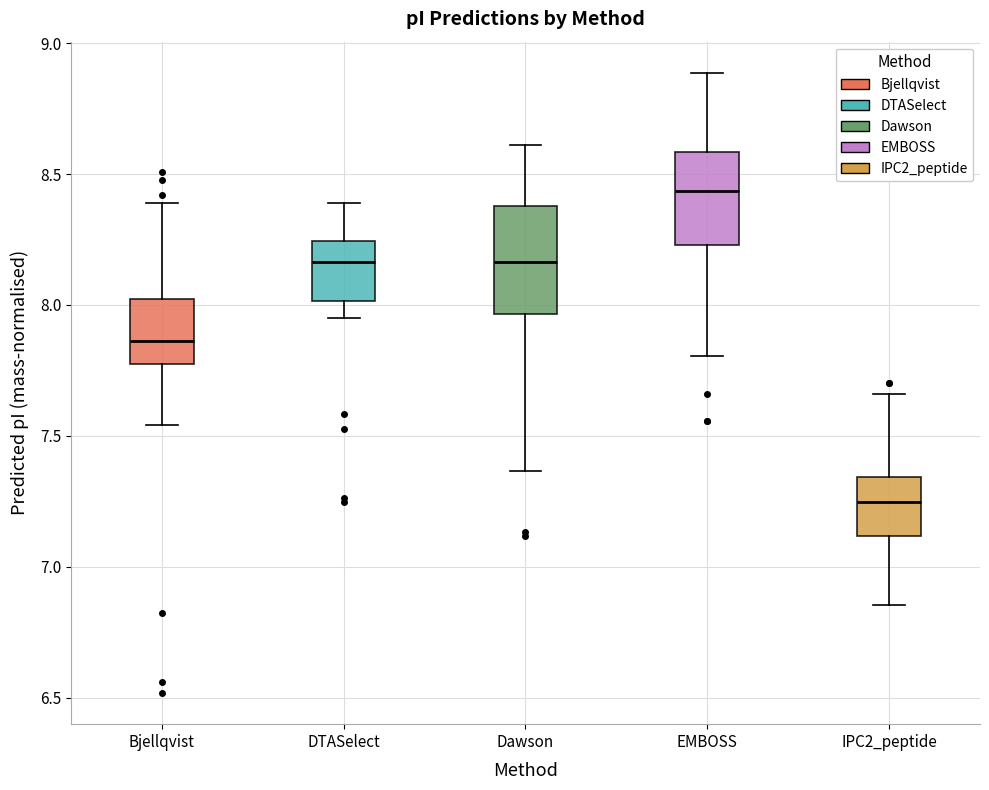

Reading left to right, transcribe this box plot: for each box, give where its median line is, the range the box spans, and where its two whiskers end, as read against the y-axis. The values are not printed on the chart, so give them approximately, as read against the axis.

Bjellqvist: median 7.85, box 7.80 to 8.00, whiskers 7.55 to 8.40
DTASelect: median 8.15, box 8.00 to 8.25, whiskers 7.95 to 8.40
Dawson: median 8.15, box 7.95 to 8.40, whiskers 7.35 to 8.60
EMBOSS: median 8.45, box 8.25 to 8.60, whiskers 7.80 to 8.90
IPC2_peptide: median 7.25, box 7.10 to 7.35, whiskers 6.85 to 7.65